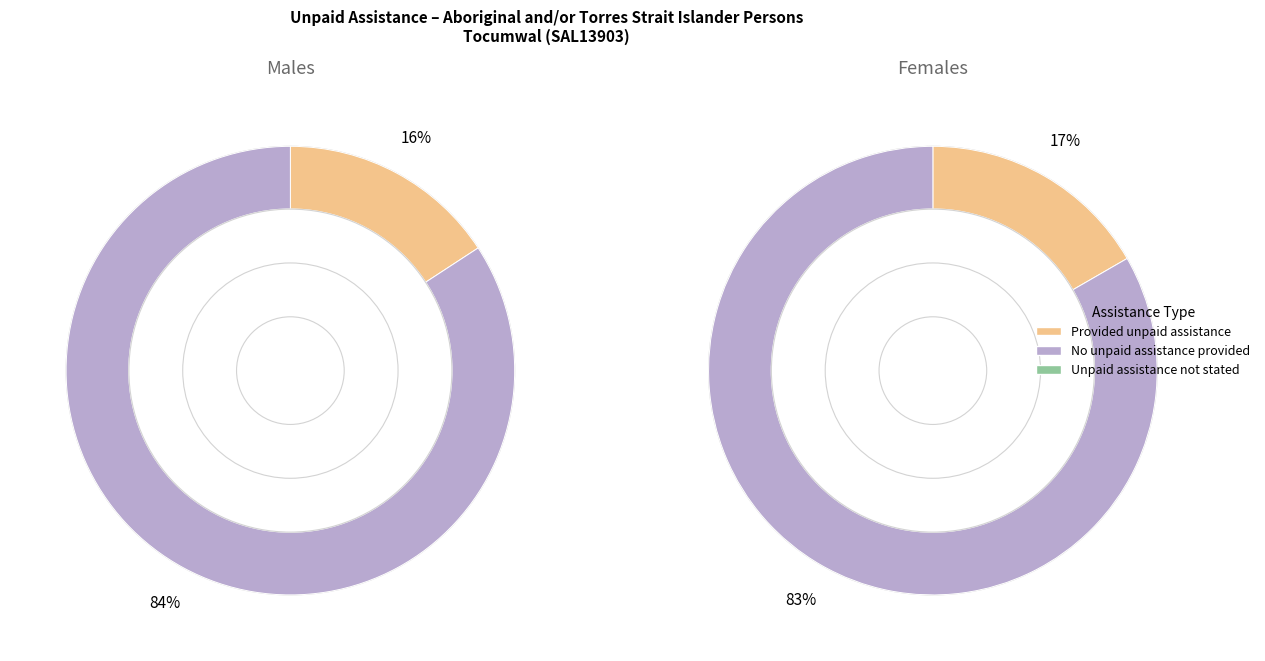

Is it true that No unpaid assistance provided is 97% of the pie?

False